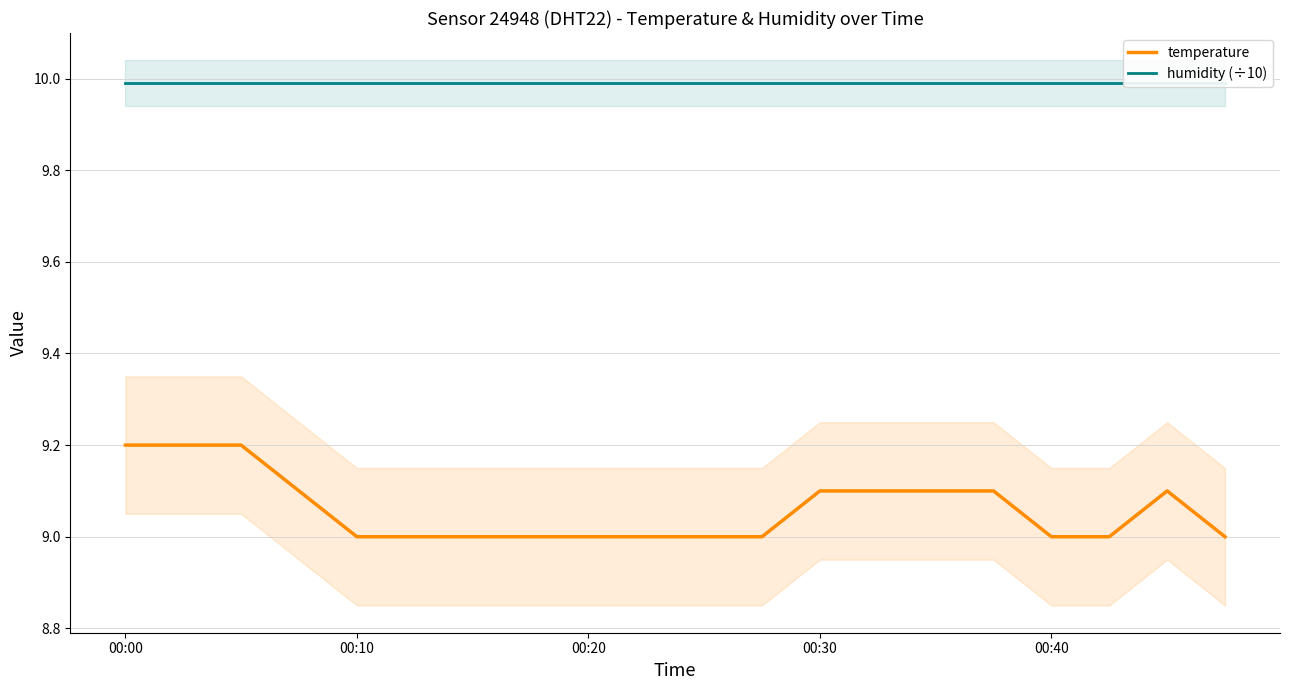

At which category is the sum across all series the highest?

00:00